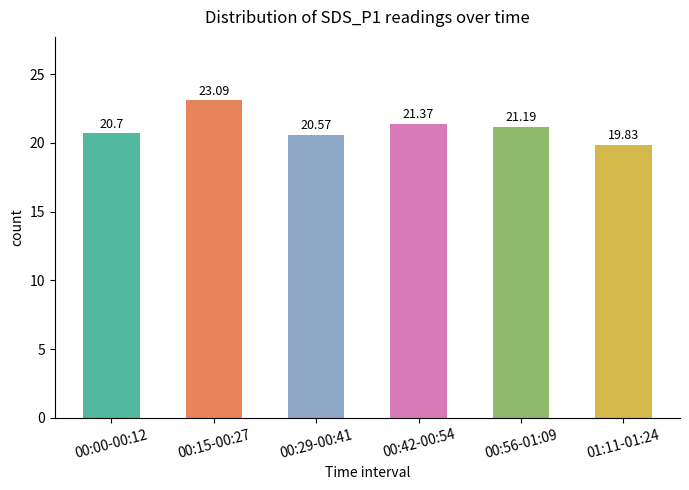

What position from the left is 00:15-00:27?

2